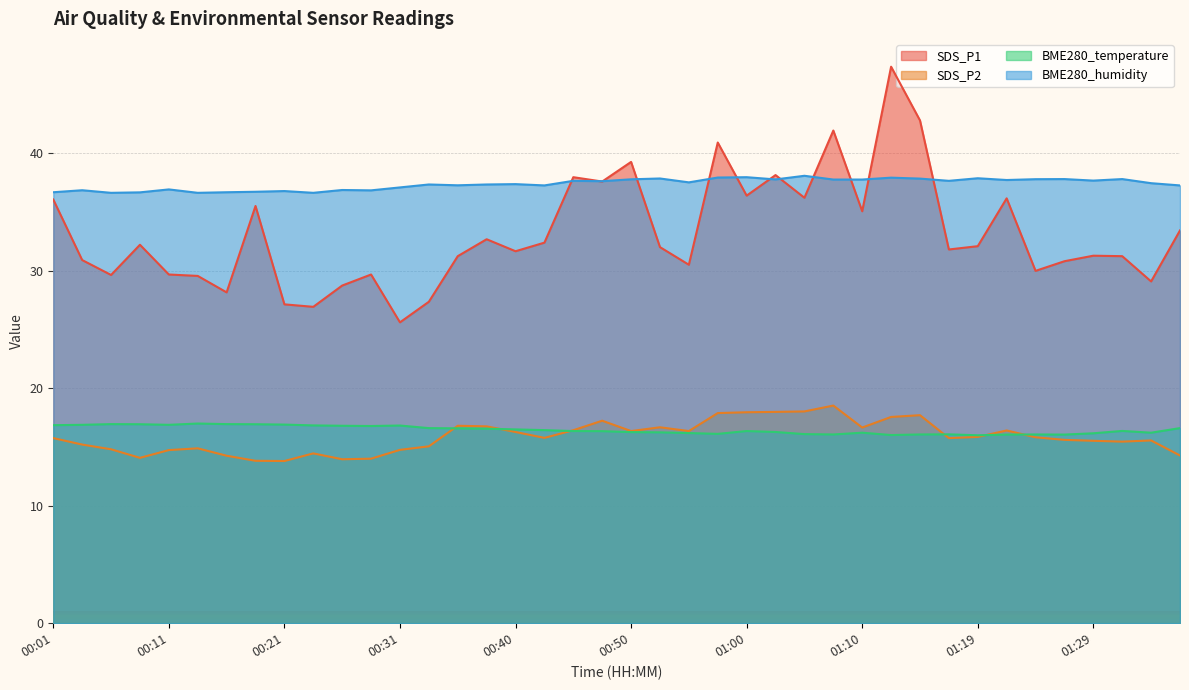

Rank the series by their maximum value, from highest to lowest.

SDS_P1, BME280_humidity, SDS_P2, BME280_temperature